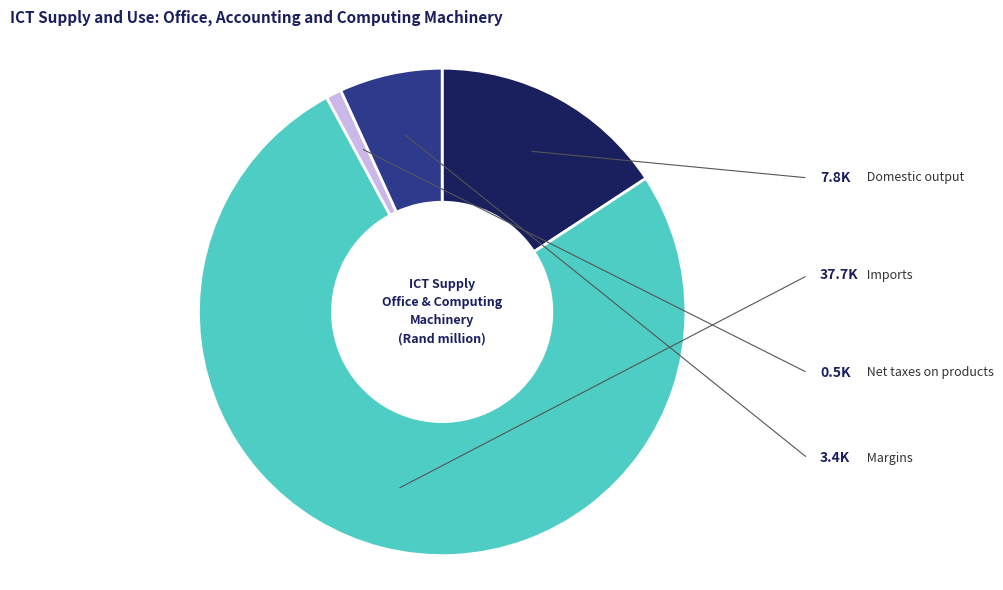

To the nearest percent, what is the difference between the largest and smallest slice percentages?

75%